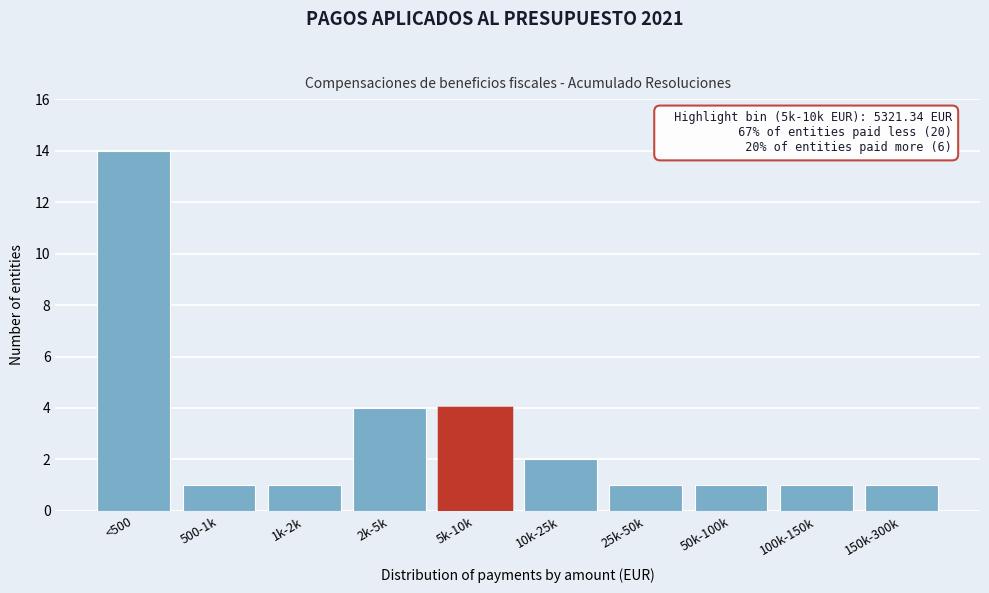

Reading right to left, list all the values displayed in this chart.

150k-300k=1	100k-150k=1	50k-100k=1	25k-50k=1	10k-25k=2	5k-10k=4	2k-5k=4	1k-2k=1	500-1k=1	<500=14